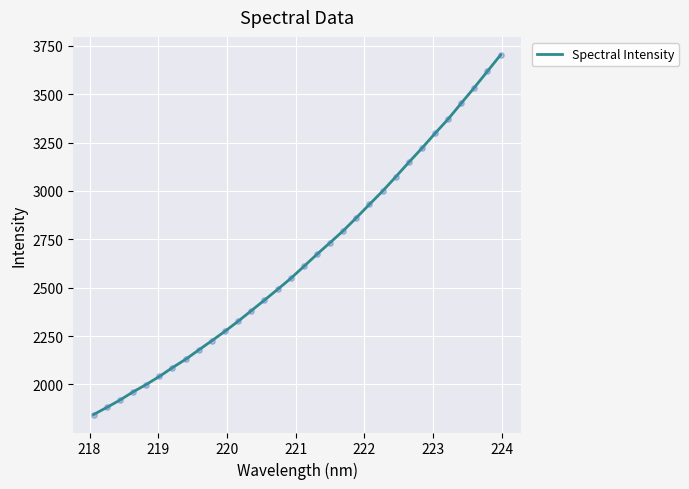

What is the difference between the maximum and minimum values?

1859.4